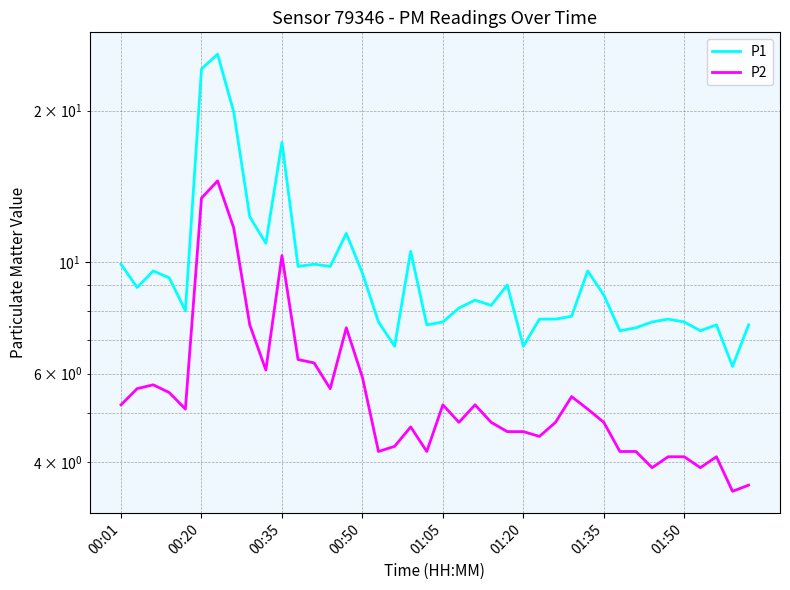

How many lines are shown in the chart?

2